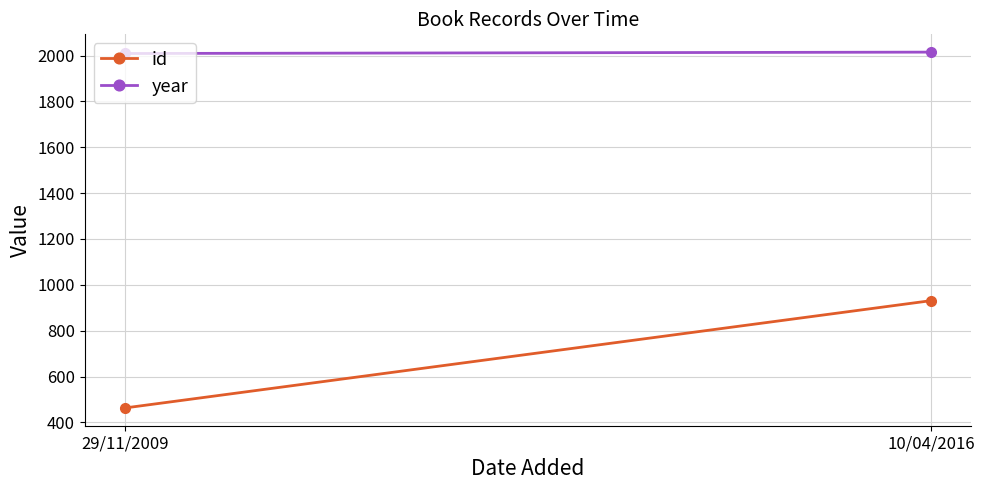

What is the difference between the year values at 10/04/2016 and 29/11/2009?

6